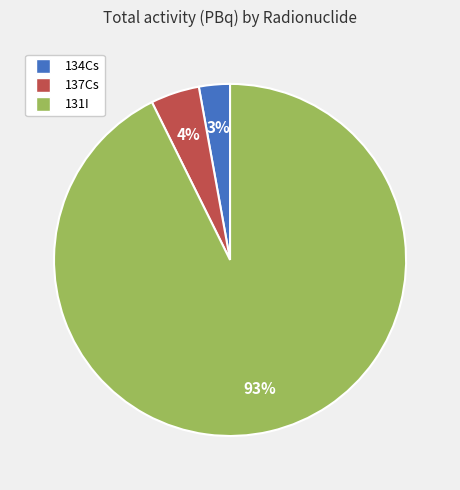

Which has a higher value, 134Cs or 131I?

131I